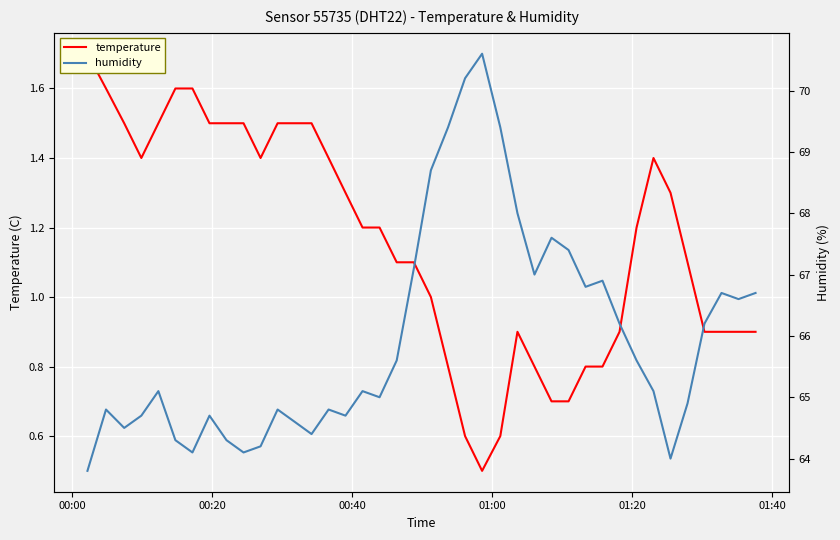

Reading left to right, what are all the values shown in this chart?

temperature: 1.7	1.6	1.5	1.4	1.5	1.6	1.6	1.5	1.5	1.5	1.4	1.5	1.5	1.5	1.4	1.3	1.2	1.2	1.1	1.1	1.0	0.8	0.6	0.5	0.6	0.9	0.8	0.7	0.7	0.8	0.8	0.9	1.2	1.4	1.3	1.1	0.9	0.9	0.9	0.9
humidity: 63.8	64.8	64.5	64.7	65.1	64.3	64.1	64.7	64.3	64.1	64.2	64.8	64.6	64.4	64.8	64.7	65.1	65.0	65.6	67.1	68.7	69.4	70.2	70.6	69.4	68.0	67.0	67.6	67.4	66.8	66.9	66.2	65.6	65.1	64.0	64.9	66.2	66.7	66.6	66.7